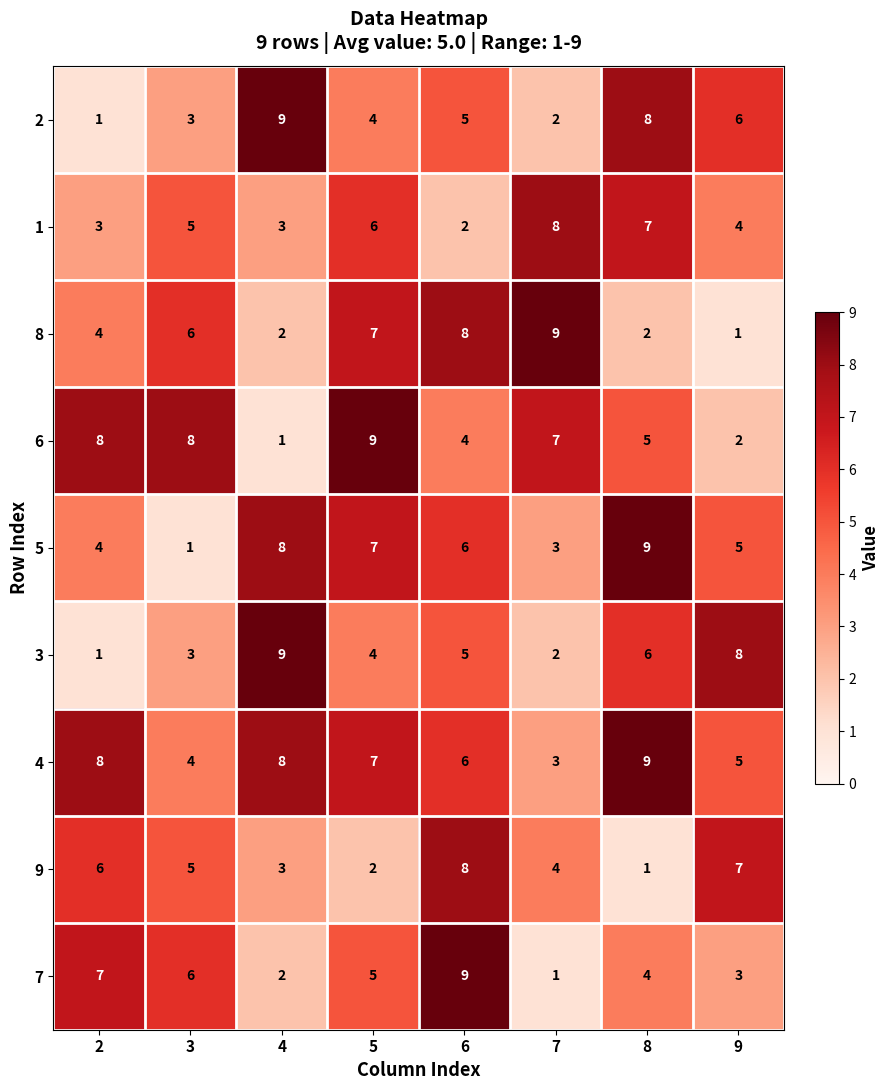

Between 2 and 7, which series saw the biggest shift?

7